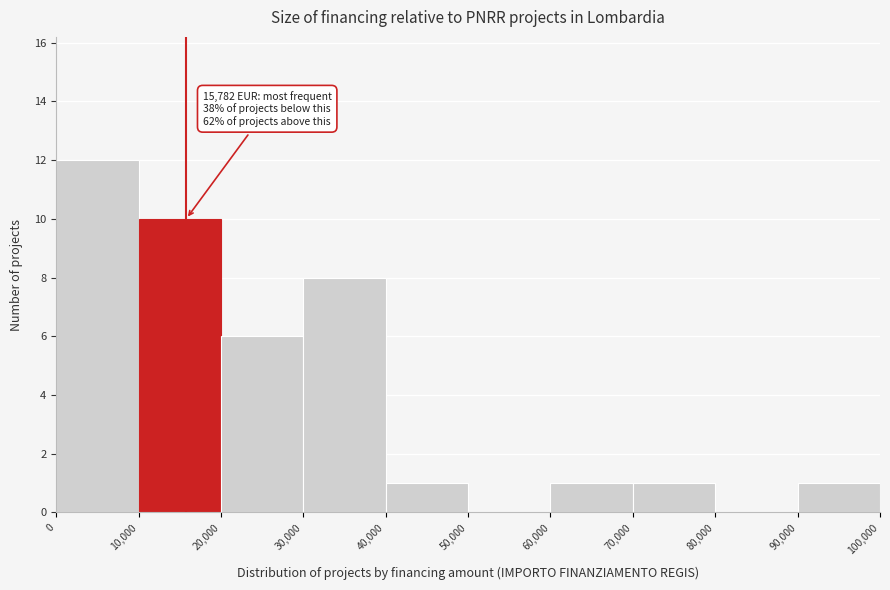

Which range on the x-axis has the tallest bar?

0 to 10,000